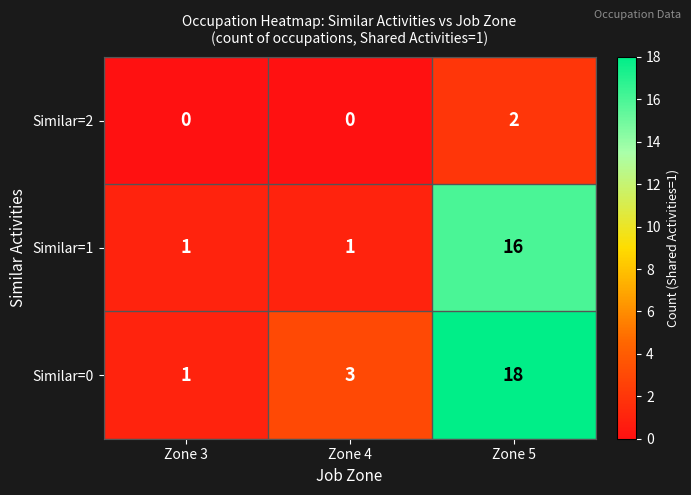

What is the average value of the Similar=1 series?

6